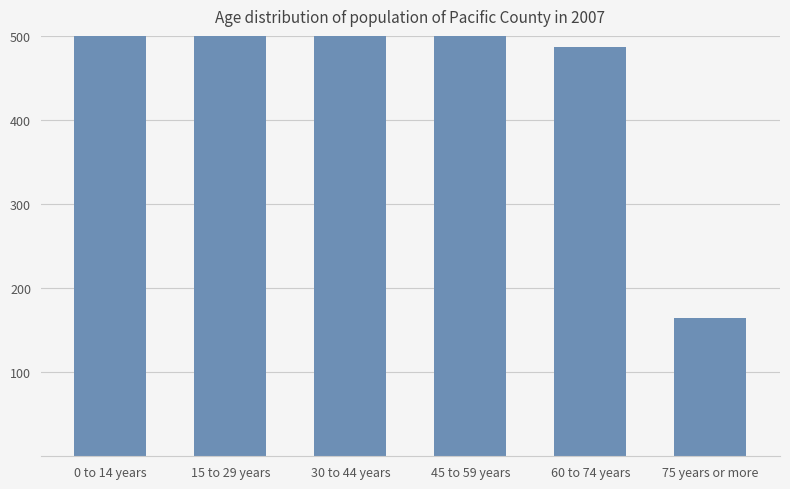

Where does the data first go above 514?

0 to 14 years